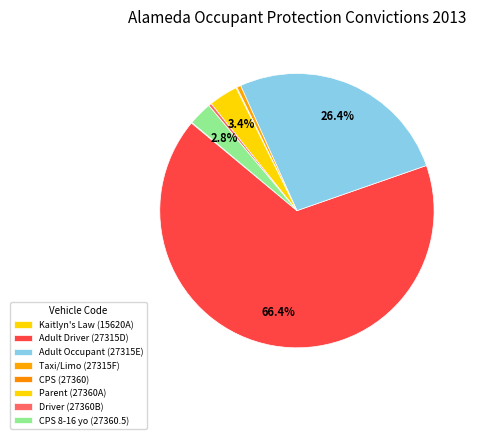

Which has a higher value, Kaitlyn's Law (15620A) or Adult Occupant (27315E)?

Adult Occupant (27315E)